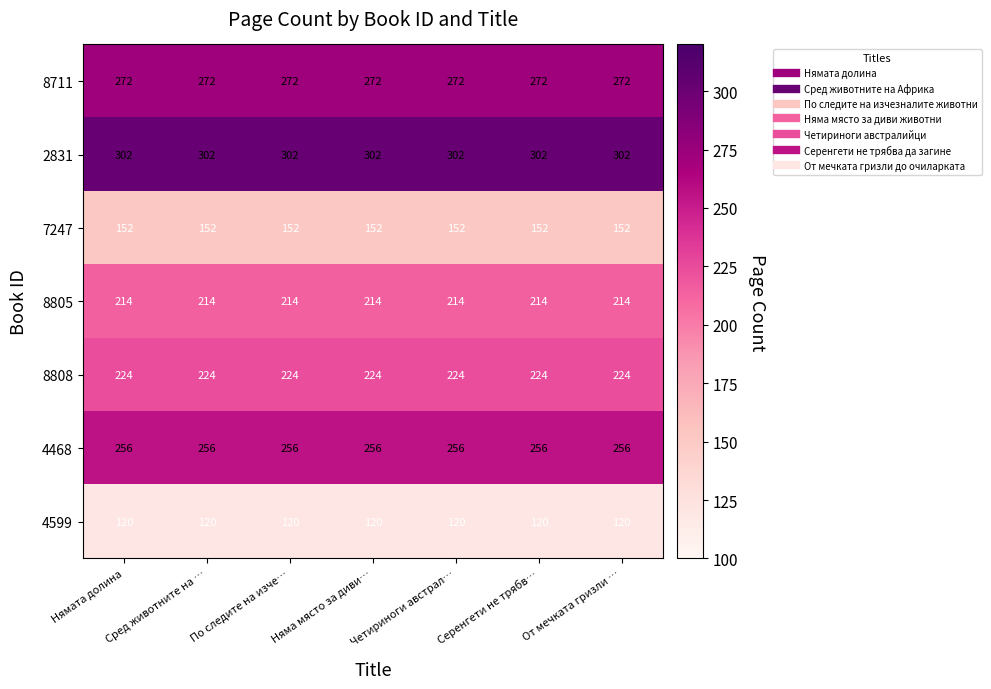

At how many categories does at least one series exceed 189?

7